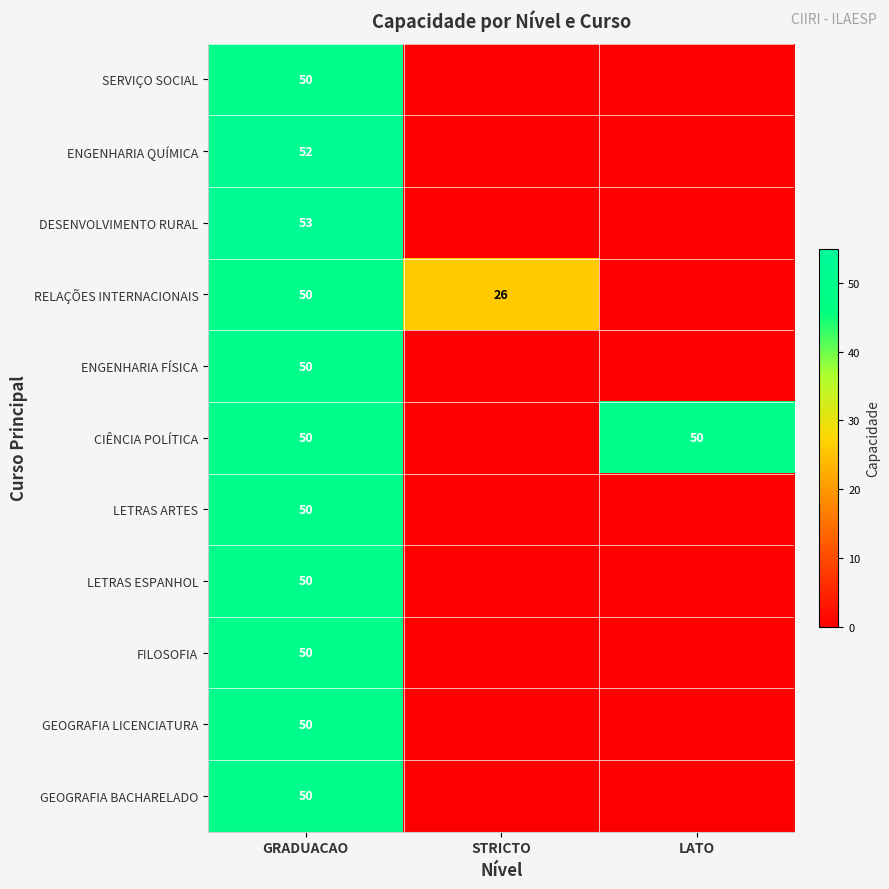

What is the total value across all series at GRADUACAO?

555